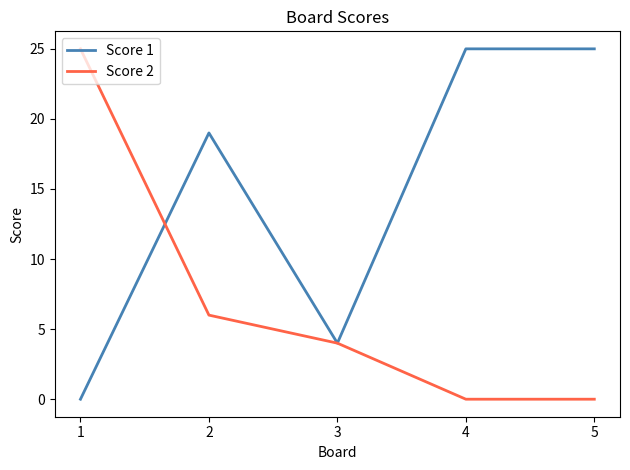

Rank the series at 2 from highest to lowest value.

Score 1, Score 2